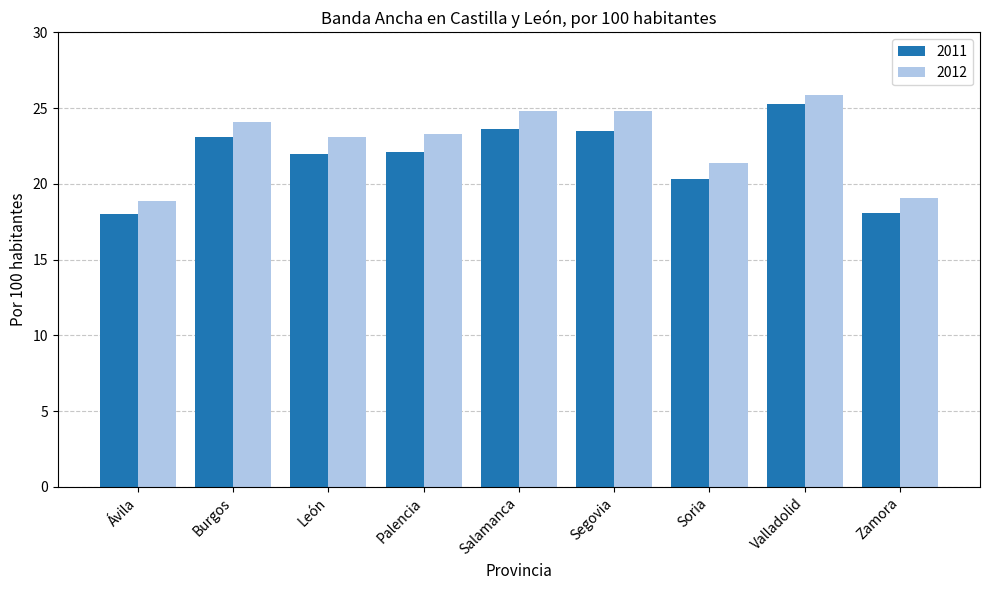

What is the difference between the maximum and minimum values in the 2011 series?

7.3